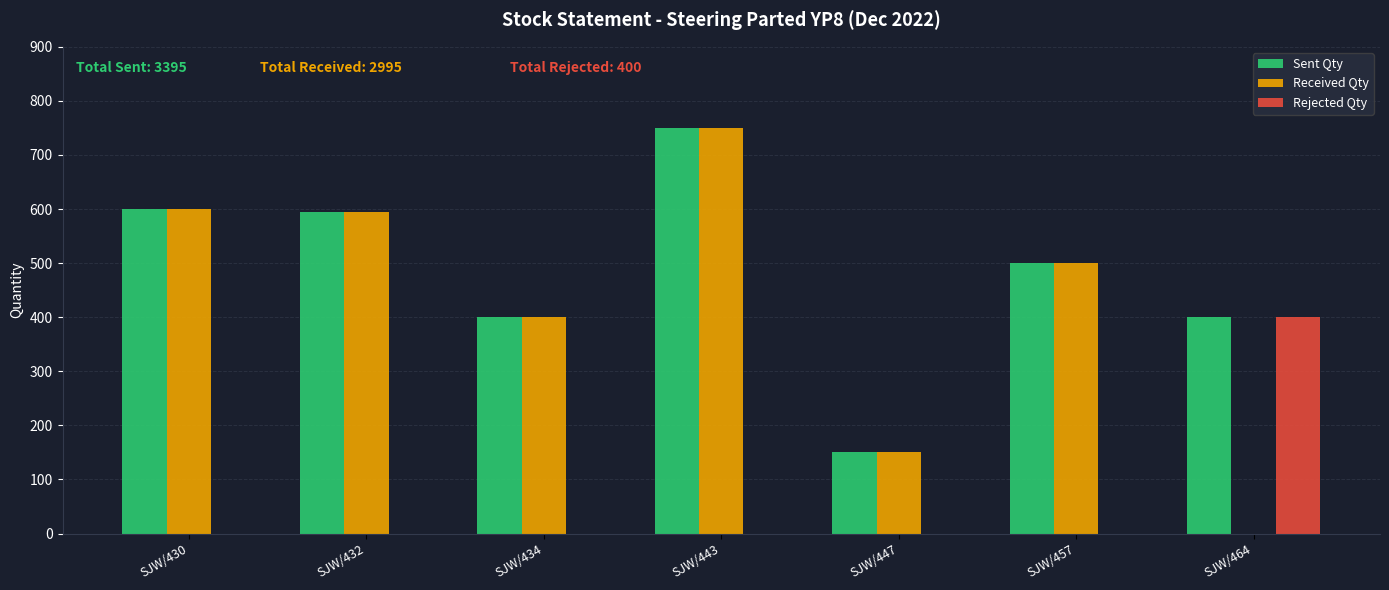

What is the sum of all Rejected Qty values?

400